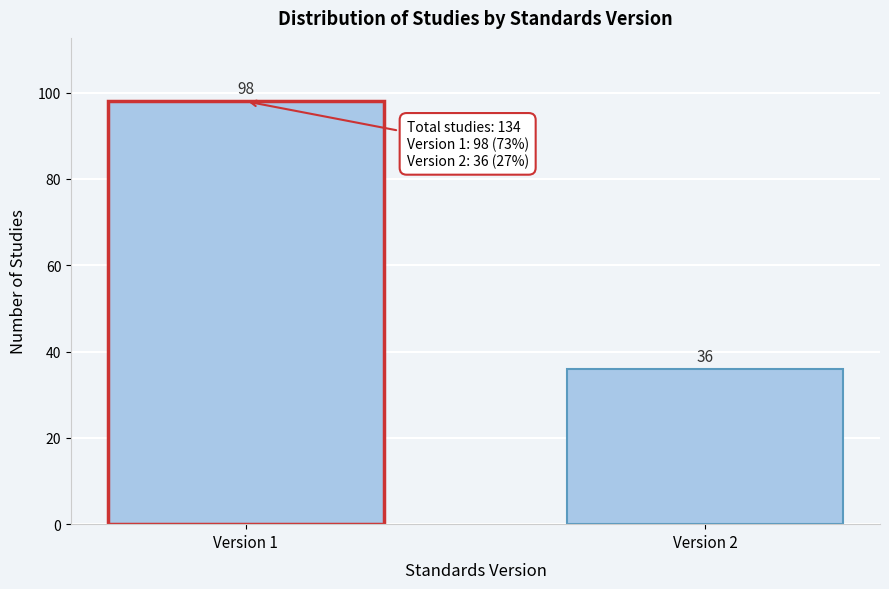

Reading left to right, extract all data points from this chart.

Version 1=98	Version 2=36